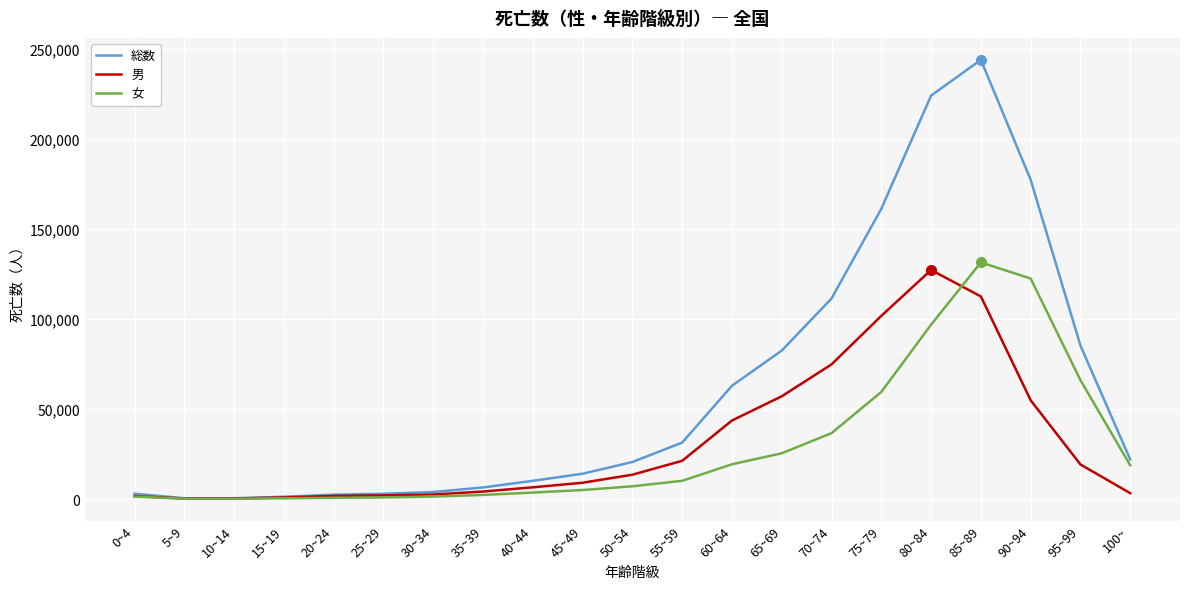

What is the sum of all 総数 values?

1267908